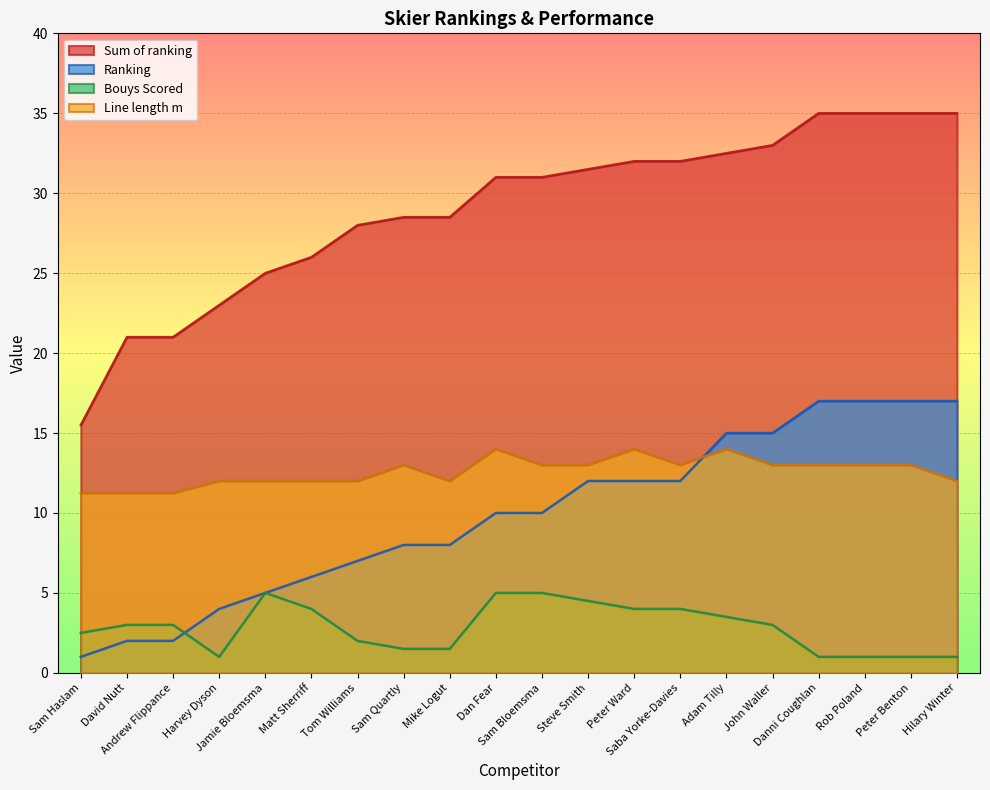

True or false: Ranking has a value of 8.0 at Mike Logut.

True